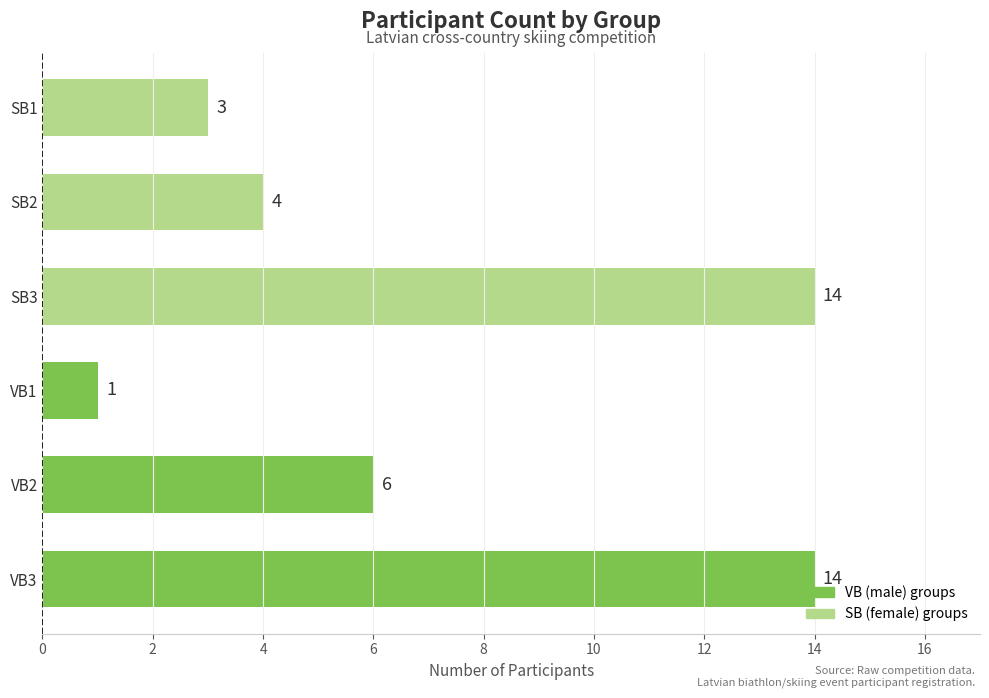

What is the sum of the values at VB3 and VB1?

15